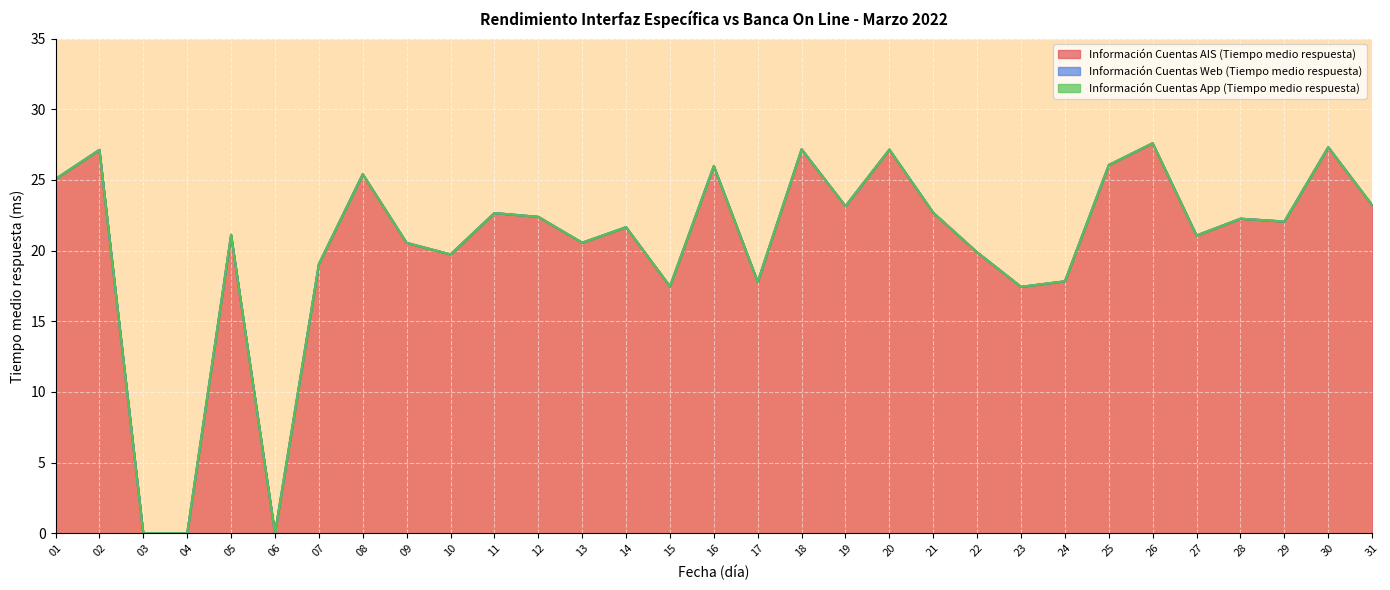

Where is the first local maximum for Información Cuentas AIS (Tiempo medio respuesta)?

02